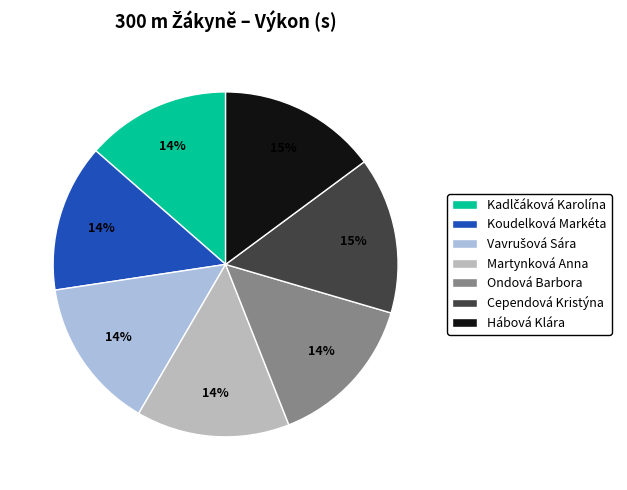

To the nearest percent, what is the difference between the largest and smallest slice percentages?

1%